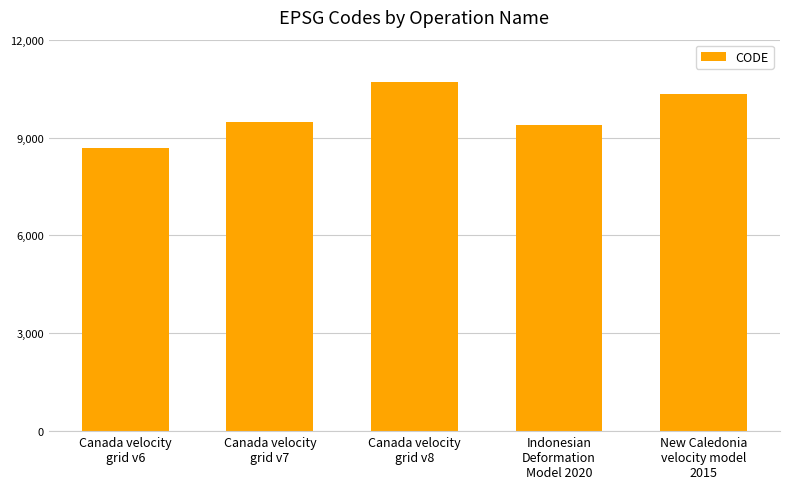

The value at New Caledonia
velocity model
2015 is 10323. True or false?

True